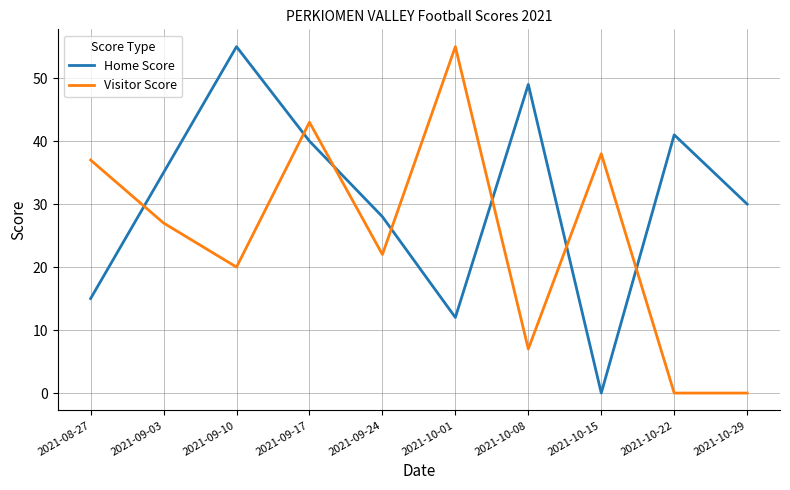

Which series ends up on top after the final intersection of Visitor Score and Home Score?

Home Score